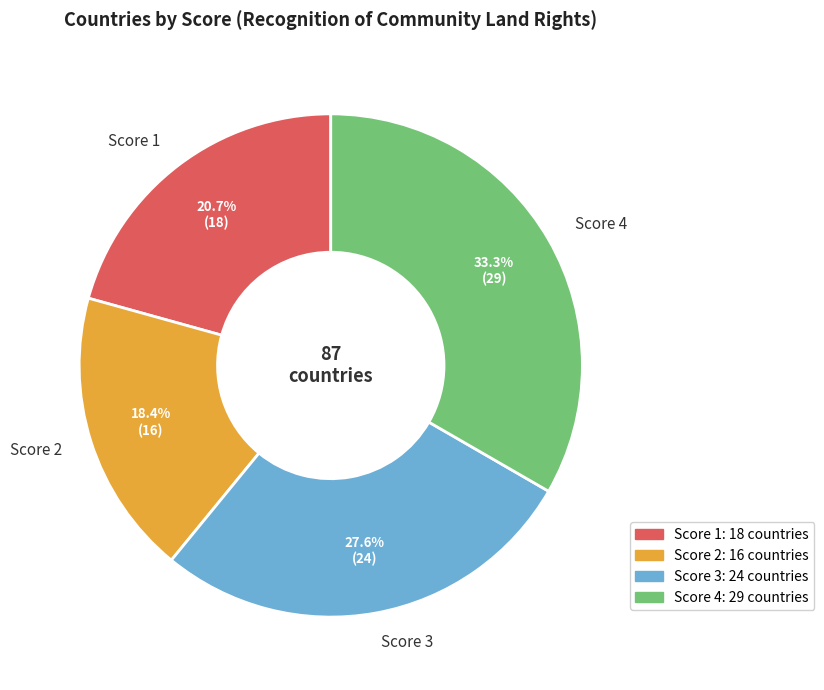

How many segments does this pie chart have?

4